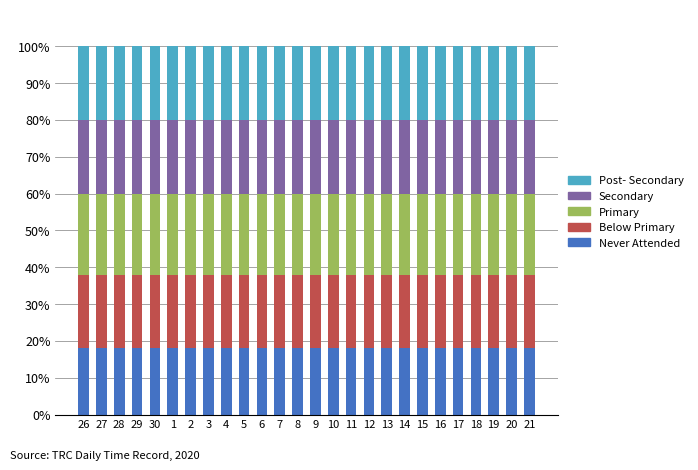

How many bars are there in total?

26